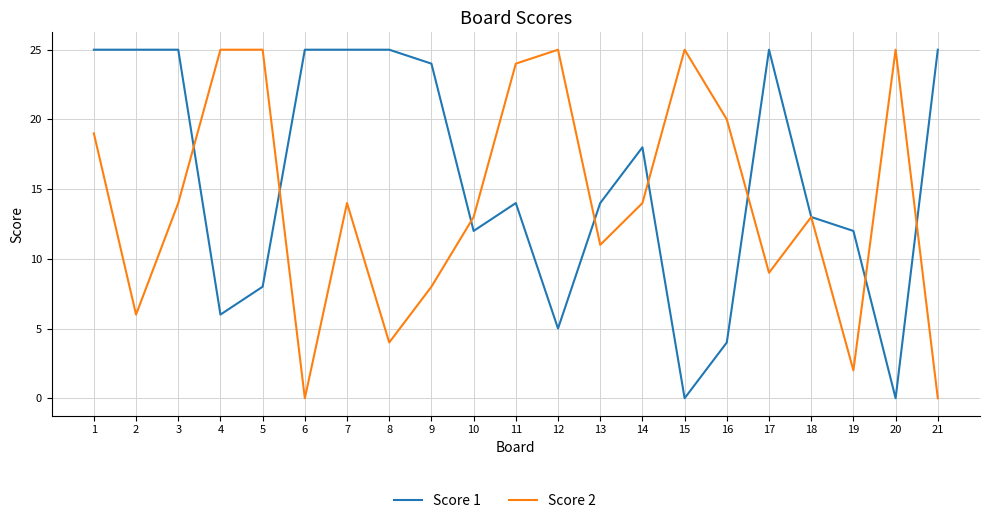

Reading left to right, extract all data points from this chart.

Score 1: 1=25	2=25	3=25	4=6	5=8	6=25	7=25	8=25	9=24	10=12	11=14	12=5	13=14	14=18	15=0	16=4	17=25	18=13	19=12	20=0	21=25
Score 2: 1=19	2=6	3=14	4=25	5=25	6=0	7=14	8=4	9=8	10=13	11=24	12=25	13=11	14=14	15=25	16=20	17=9	18=13	19=2	20=25	21=0